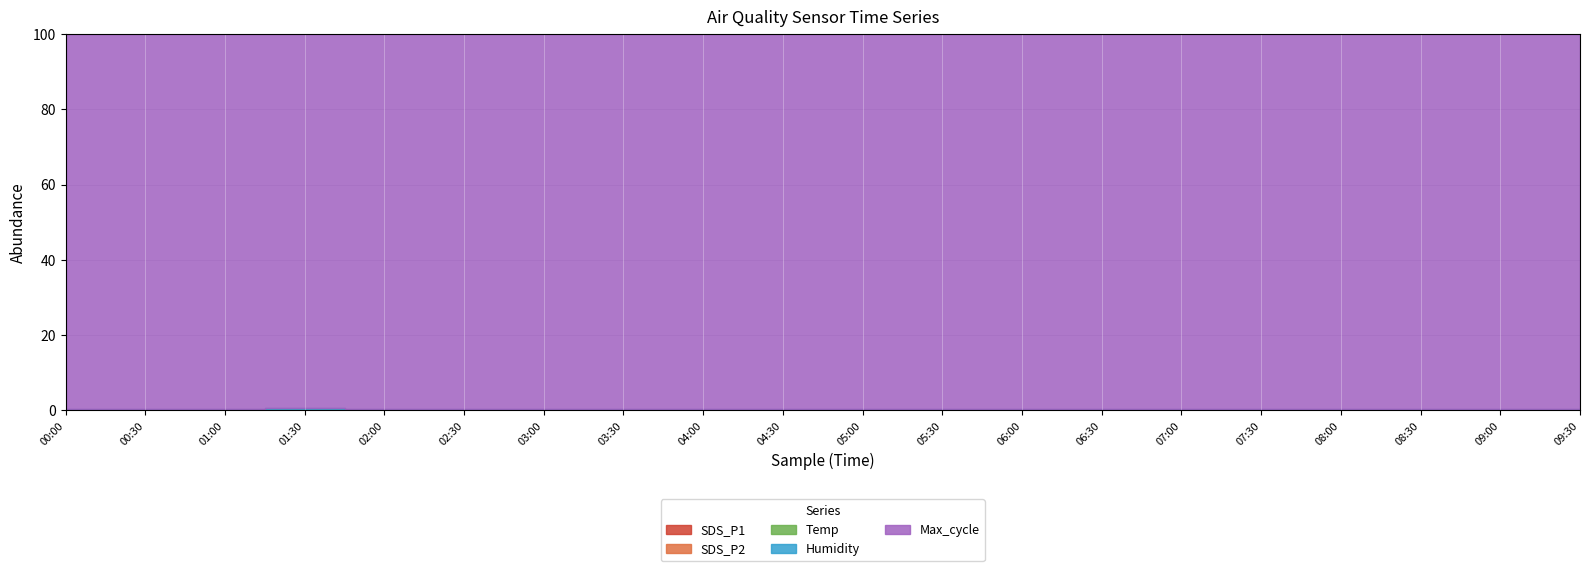

What is the label of the 4th point from the right?

08:00